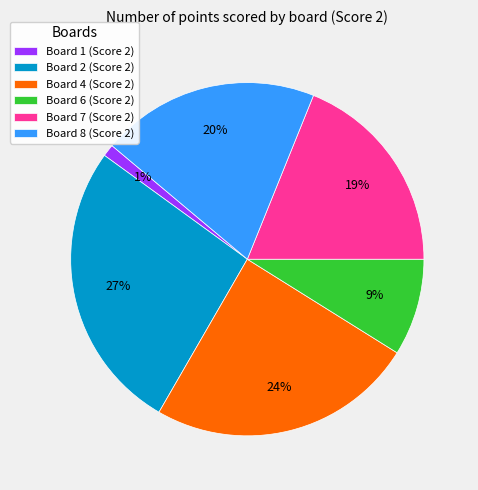

To the nearest percent, what is the difference between the largest and smallest slice percentages?

26%